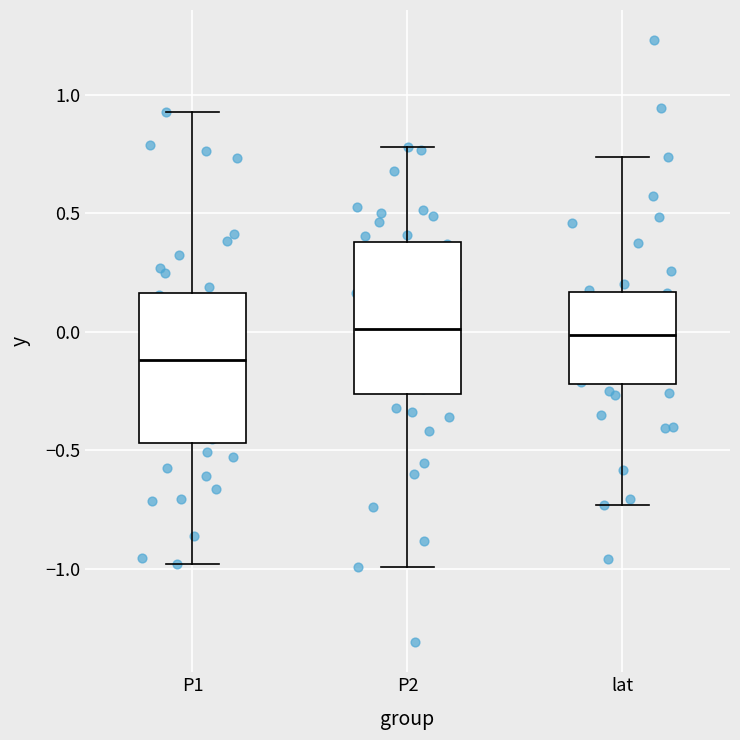

Reading left to right, read every box against the y-axis: the position of its median line, the range the box covers, and the ends of its whiskers. The values are not printed on the chart, so give them approximately, as read against the axis.

P1: median -0.10, box -0.45 to 0.15, whiskers -1.00 to 0.95
P2: median 0.00, box -0.25 to 0.40, whiskers -1.00 to 0.80
lat: median 0.00, box -0.20 to 0.15, whiskers -0.75 to 0.75